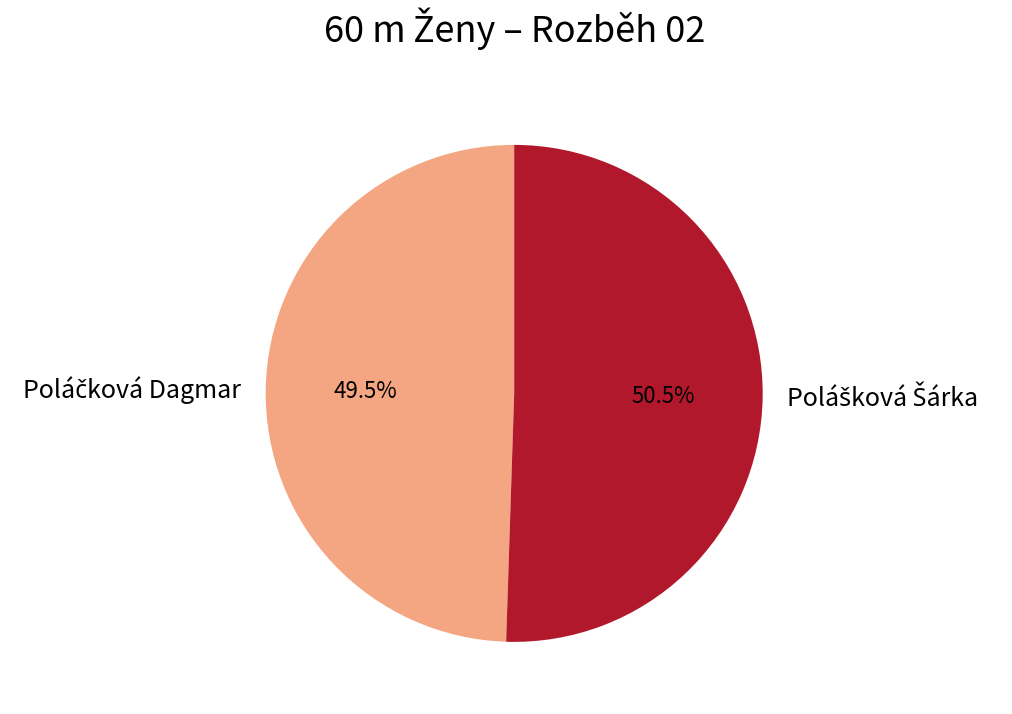

Is there a majority slice in this chart?

Yes